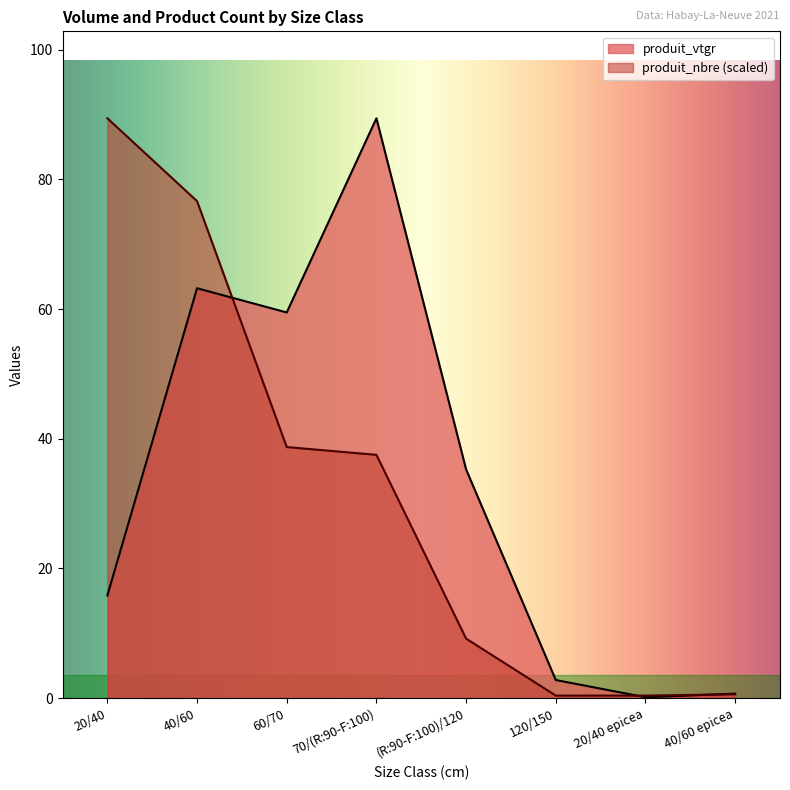

Which series has the largest total across all categories?

produit_vtgr